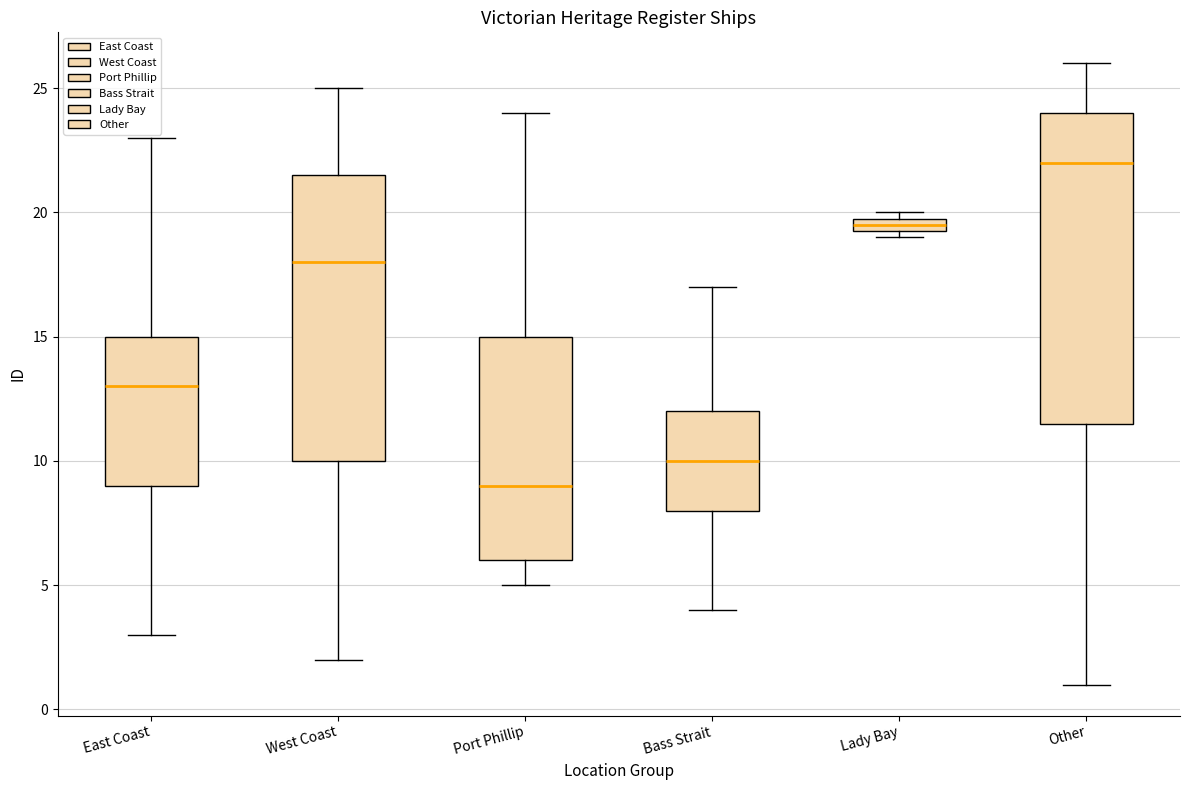

Where is the lower edge of the box for Bass Strait on the y-axis? The values are not printed on the chart, so give them approximately, as read against the axis.

8.0